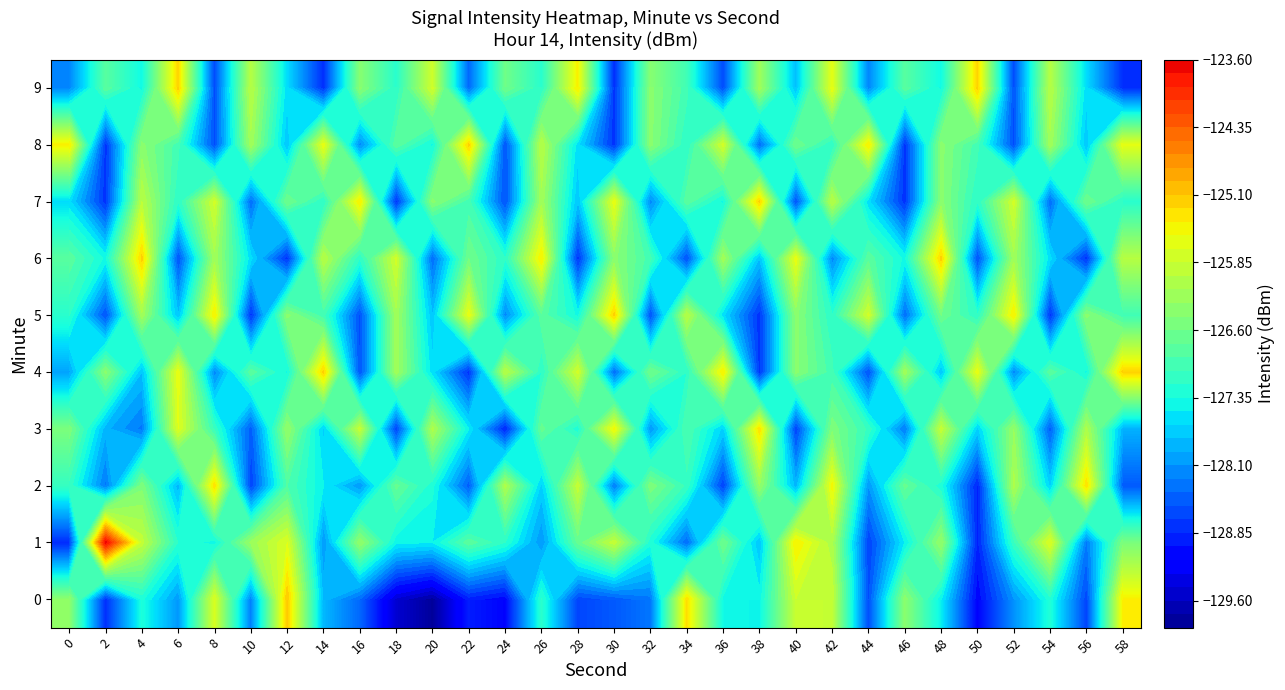

What is the average value of the 7 series?

-127.1